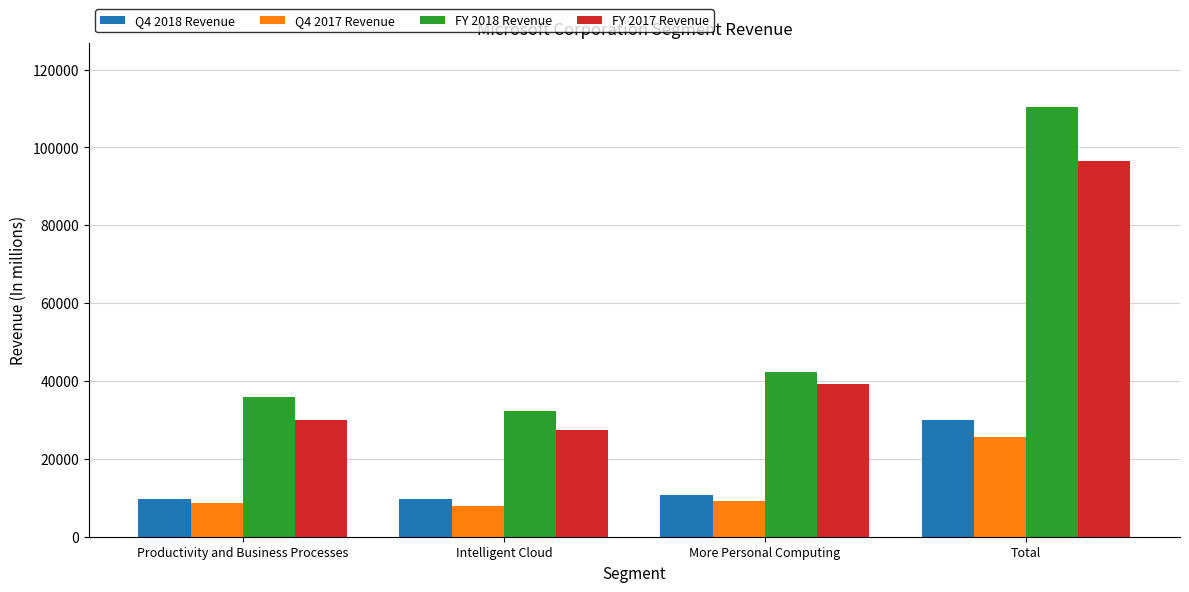

Count the number of categories in the chart.

4